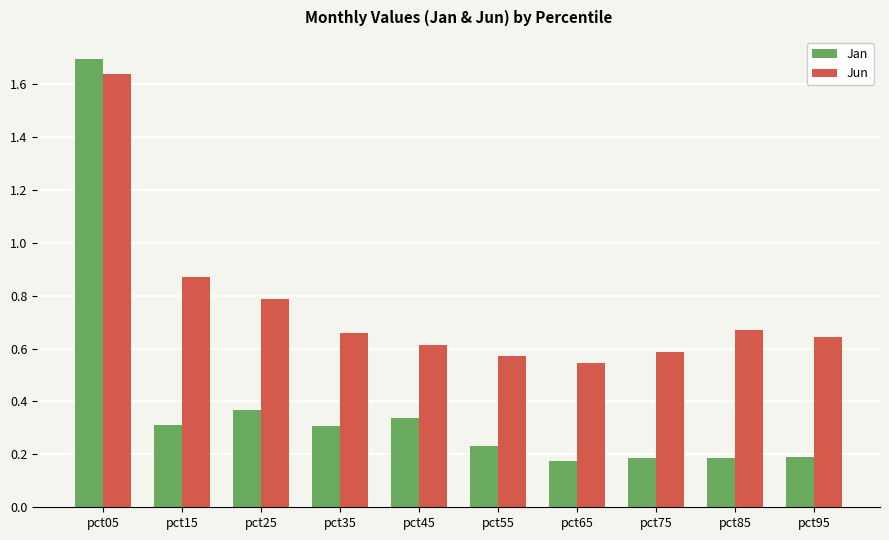

How many bars are there in total?

20